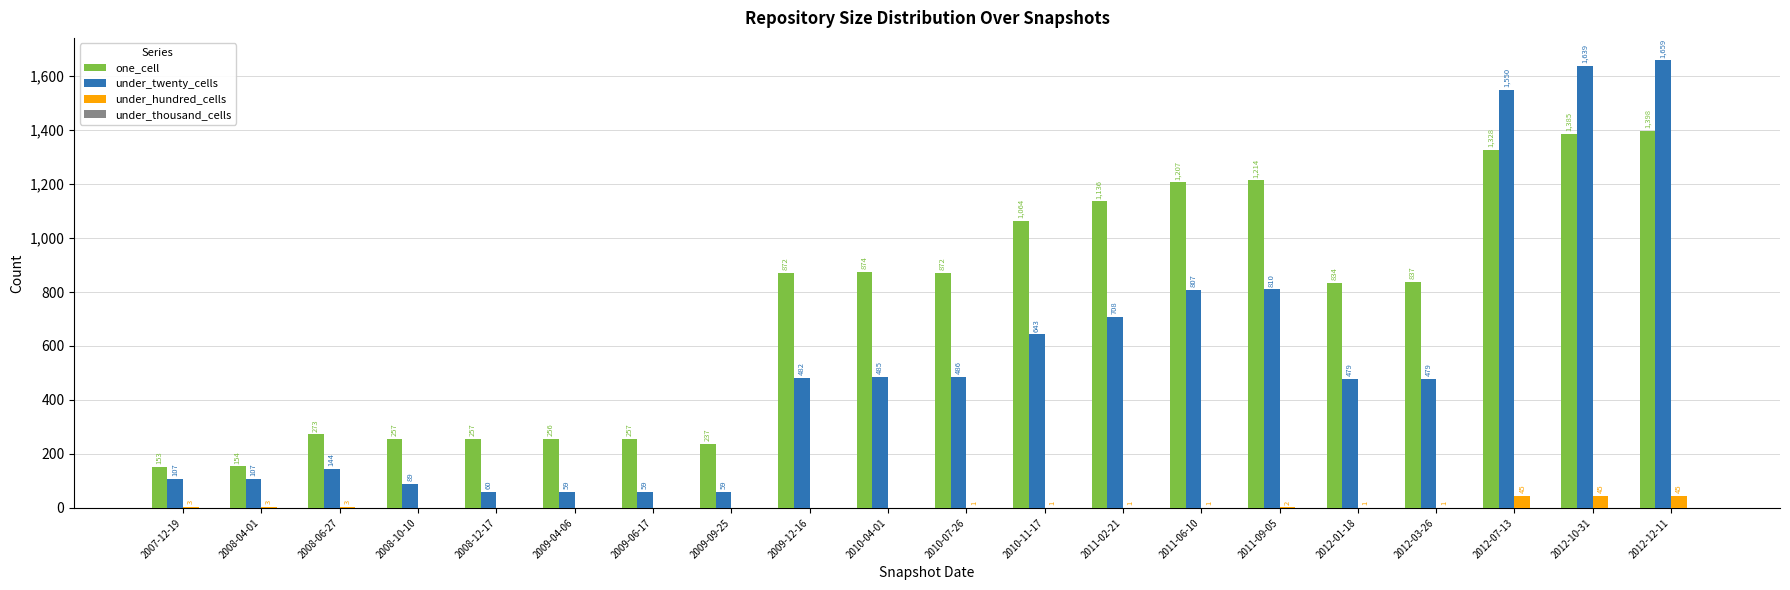

The value of one_cell at 2011-06-10 is 1207. True or false?

True